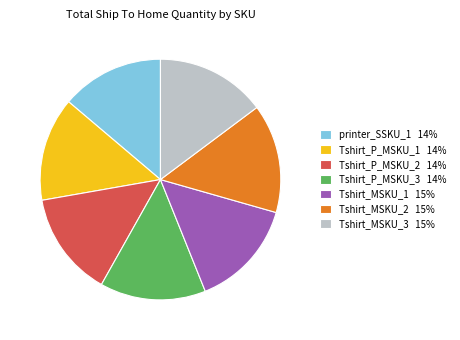

True or false: Tshirt_P_MSKU_3 14% accounts for 1% of the total.

False